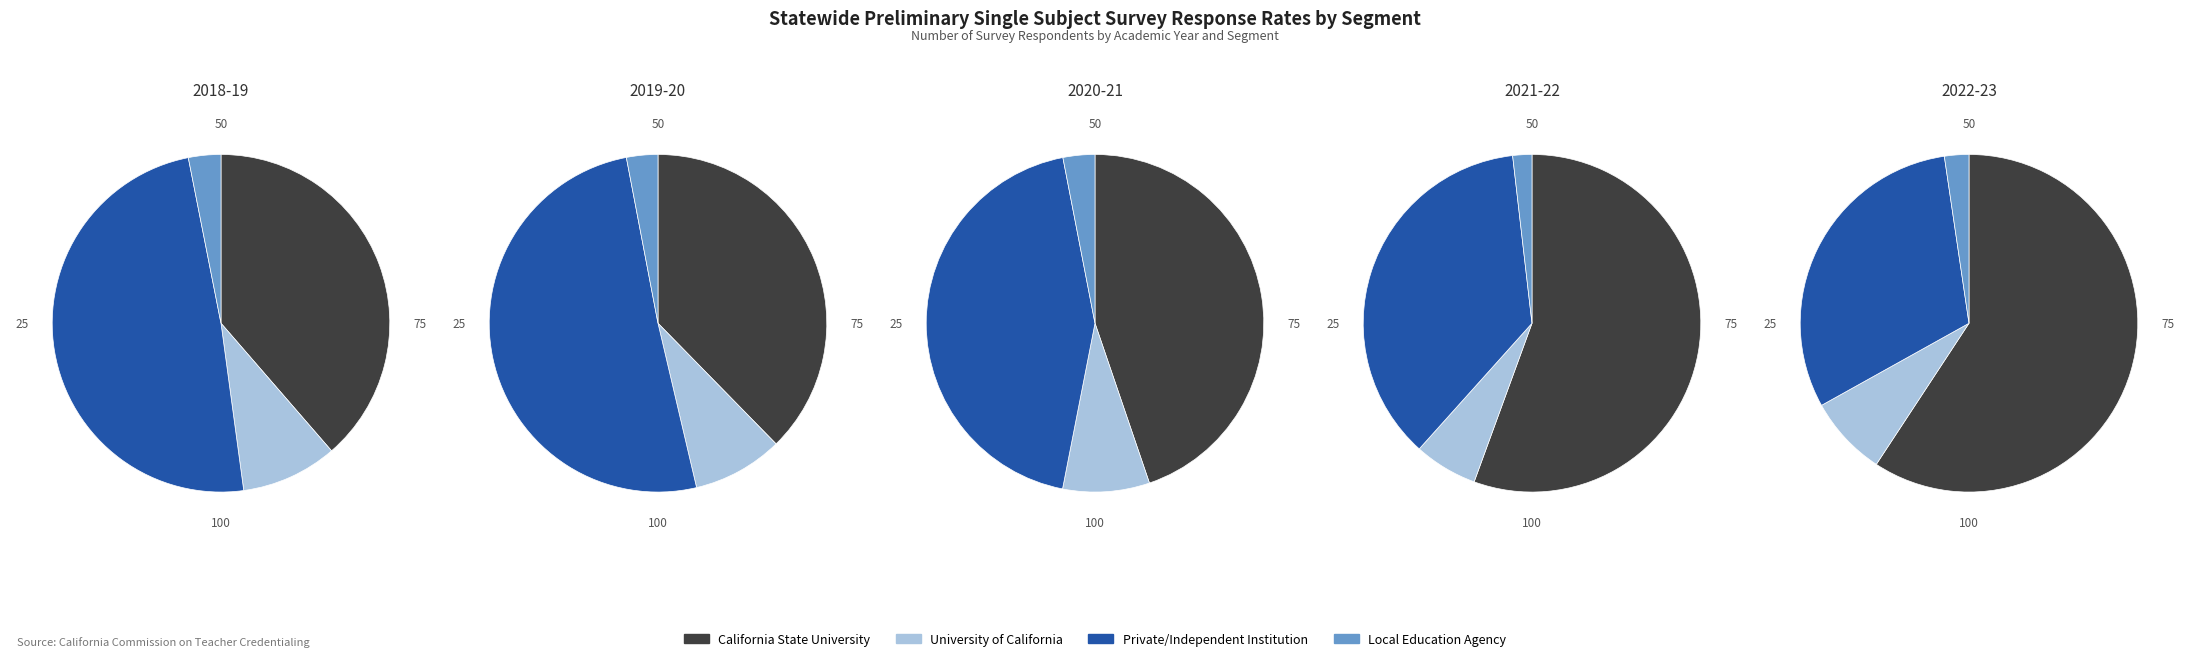

Is there a majority slice in this chart?

No